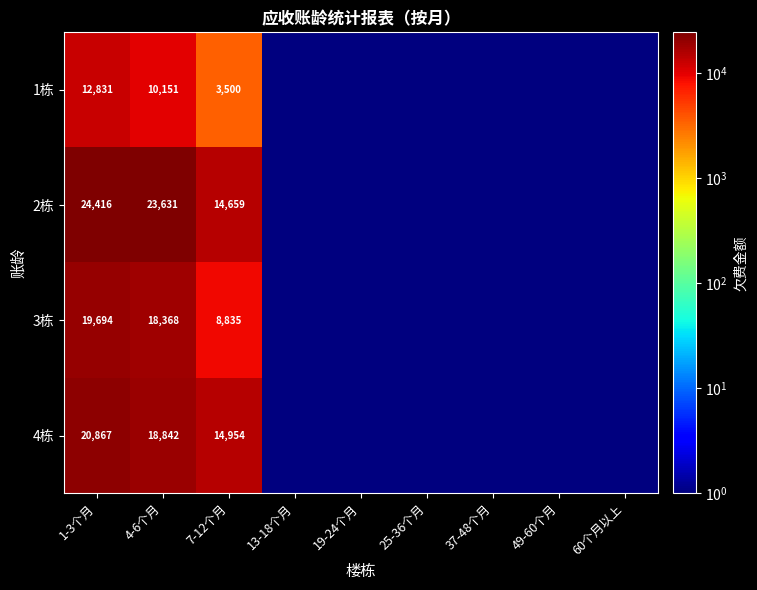

What is the total value across all series at 1-3个月?

77808.0